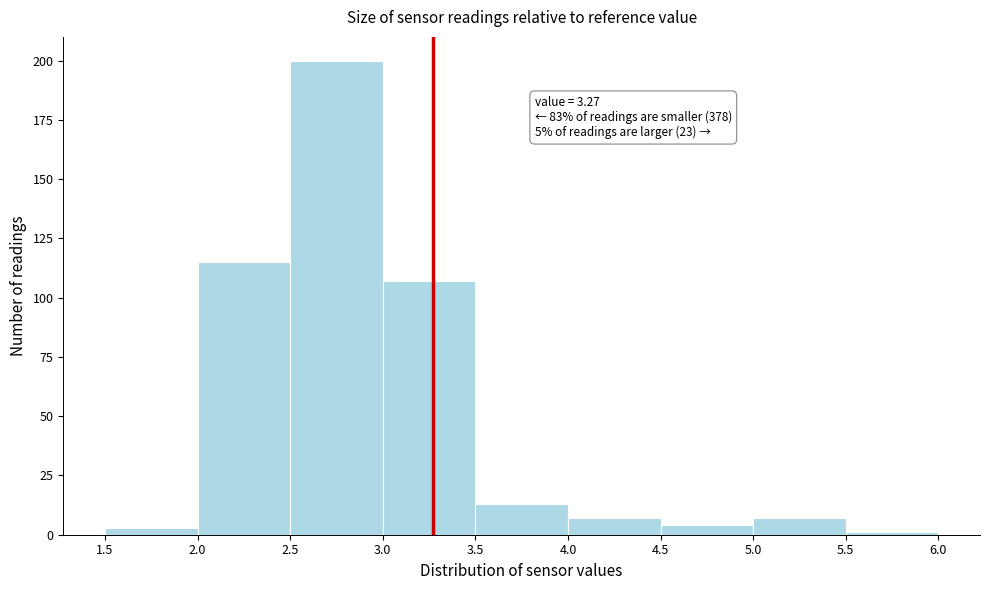

Over which range of the x-axis is the bar tallest?

2.5 to 3.0